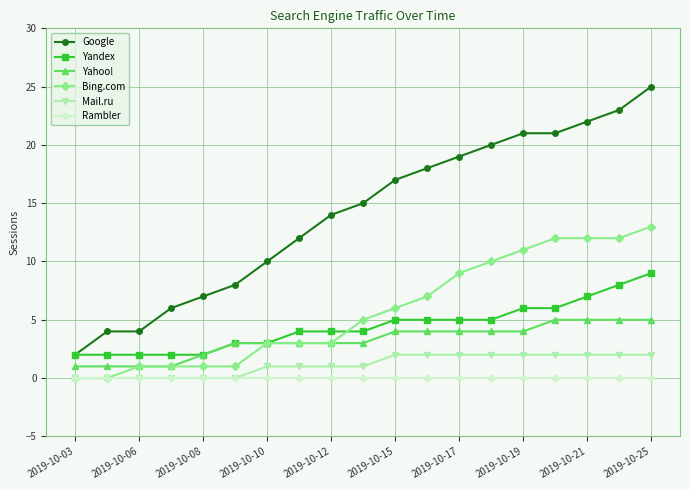

Which series has the largest total across all categories?

Google